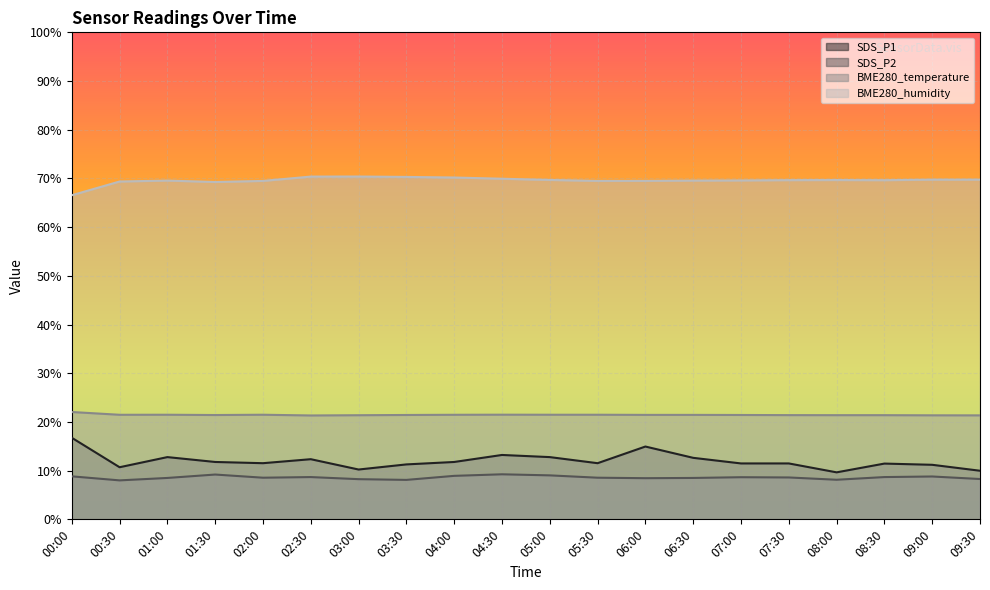

What is the minimum value for BME280_temperature?

21.3